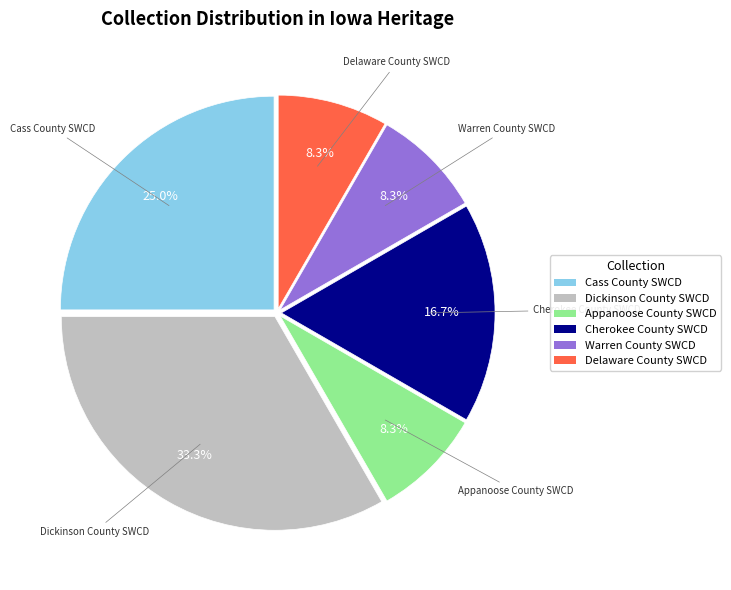

Which slice is the largest?

Dickinson County SWCD